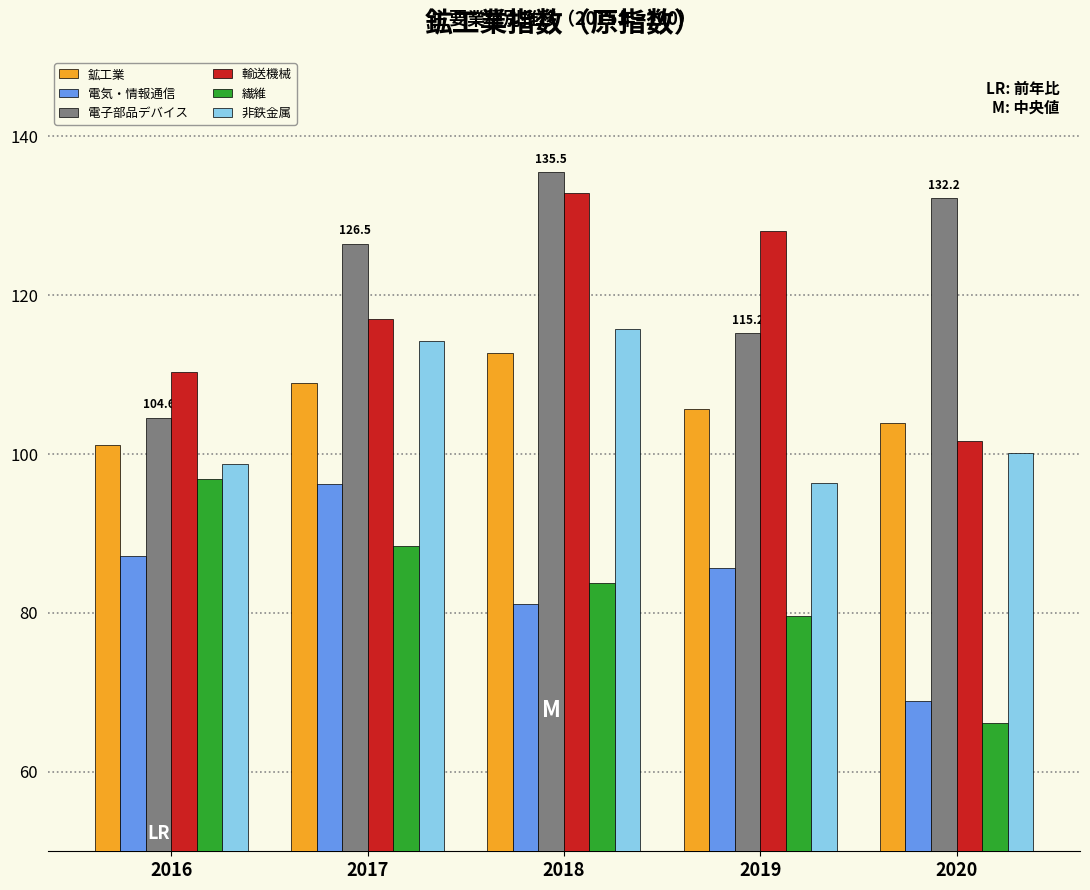

What is the maximum value for 電子部品デバイス?

135.5